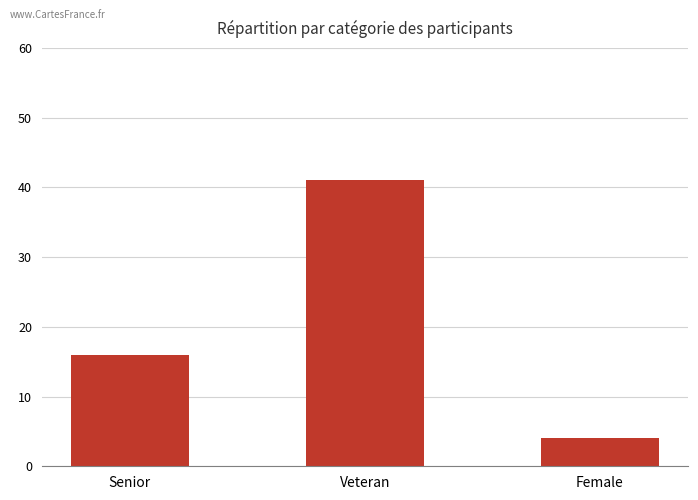

Reading right to left, extract all data points from this chart.

4	41	16